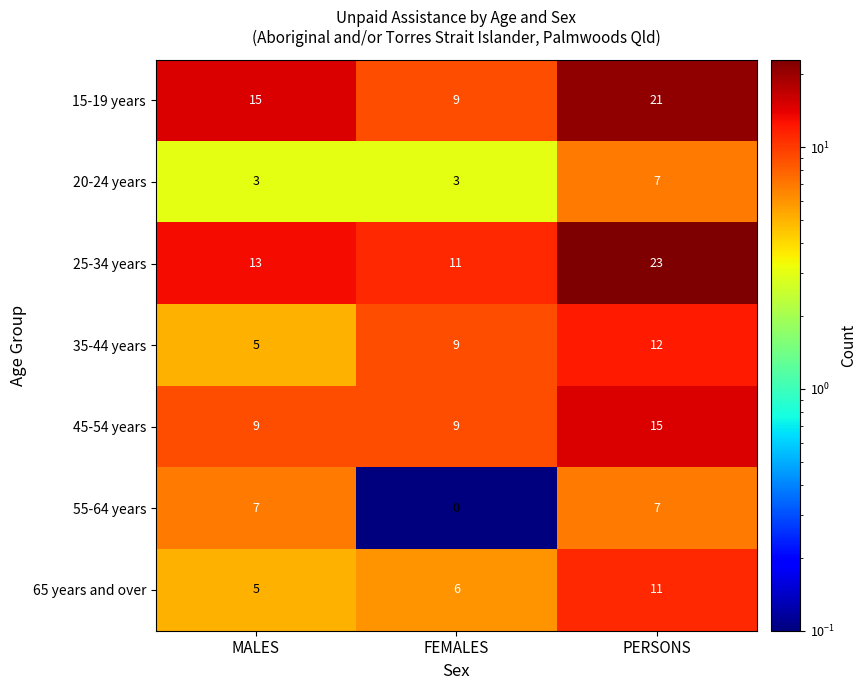

True or false: 15-19 years has a value of 26 at MALES.

False